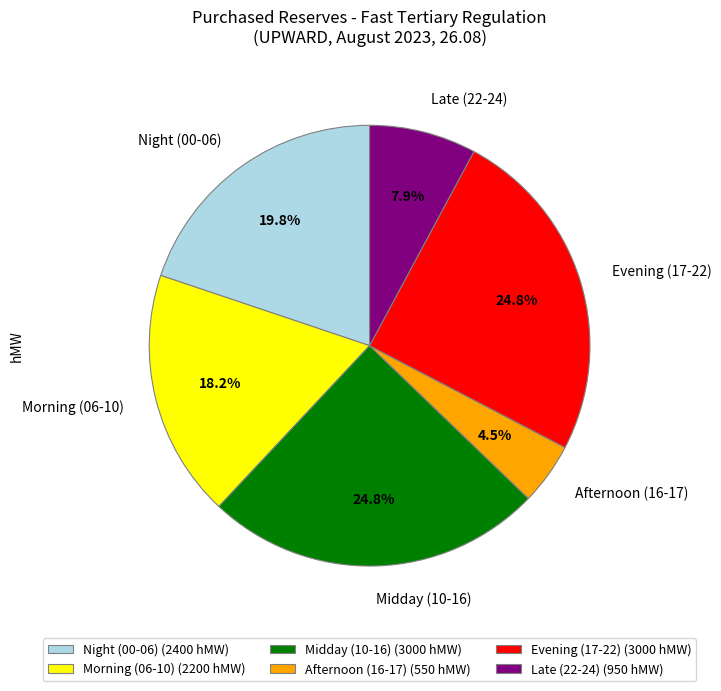

Count the number of slices in the pie.

6